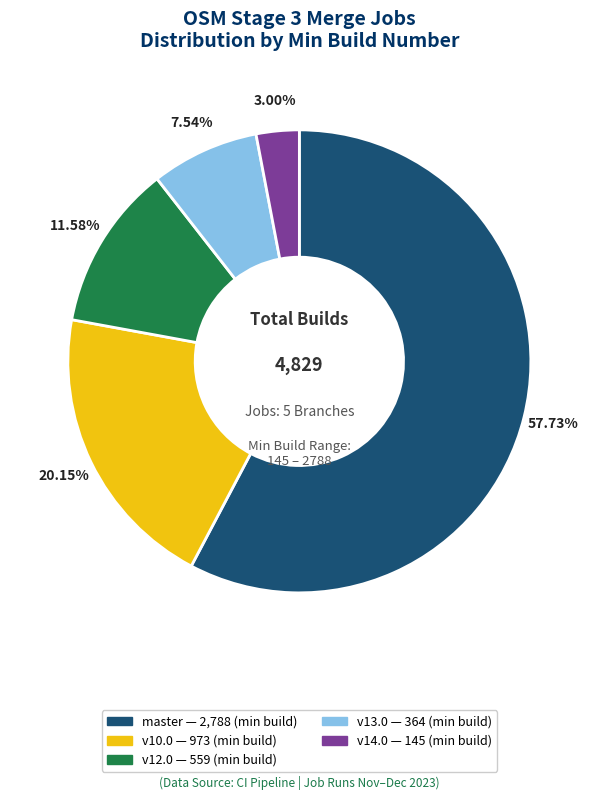

Does any single category account for the majority?

Yes